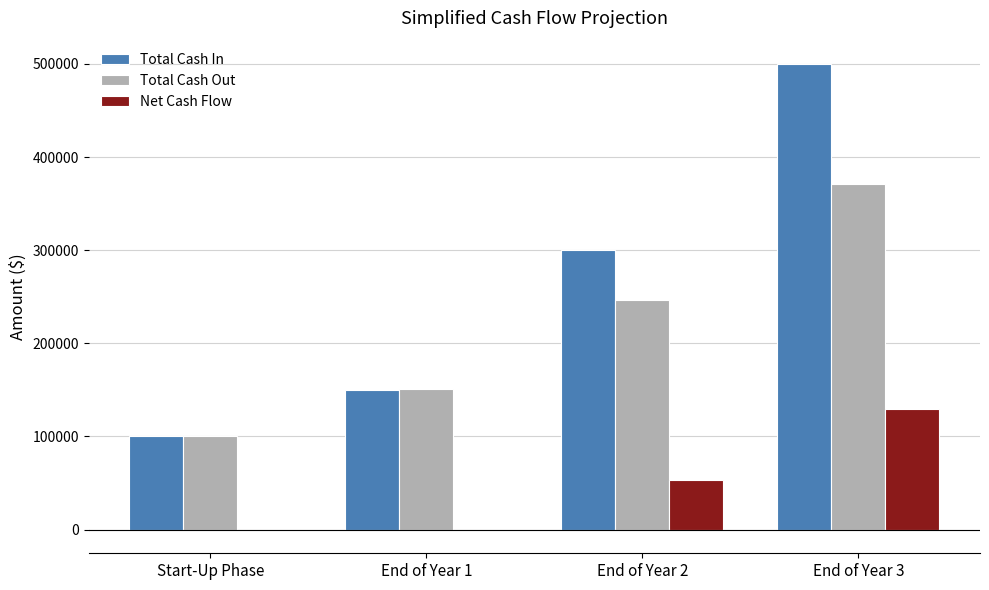

At which label is Net Cash Flow closest to 64250?

End of Year 2